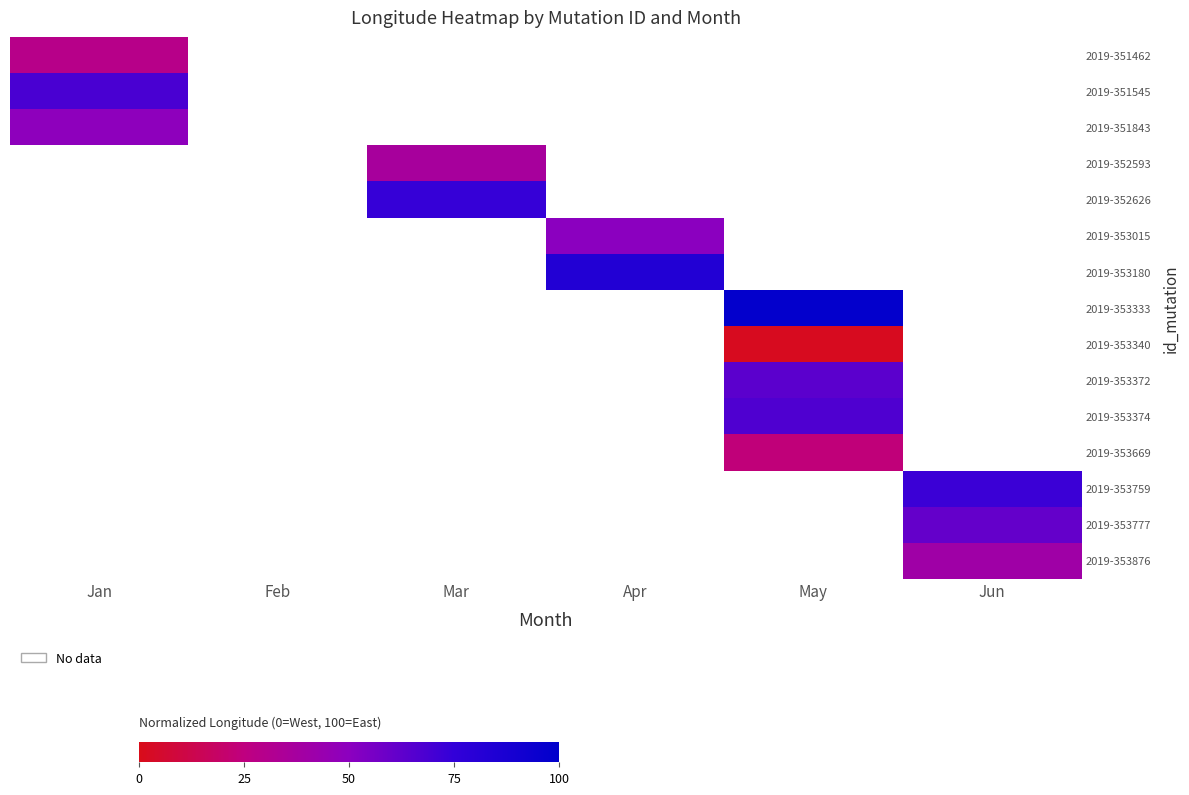

The value of 2019-353374 at May is 87.9. True or false?

False